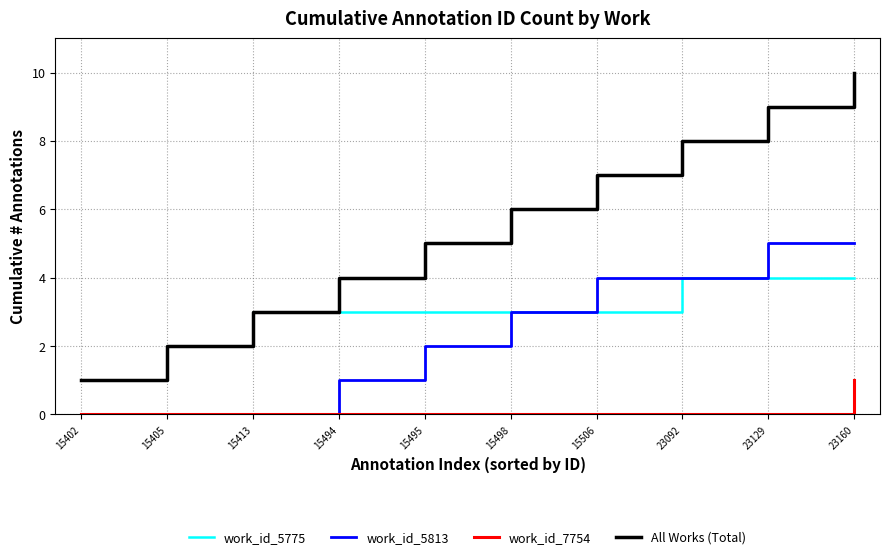

List the labels in order of All Works (Total) value, smallest first.

15402, 15405, 15413, 15494, 15495, 15498, 15506, 23092, 23129, 23160